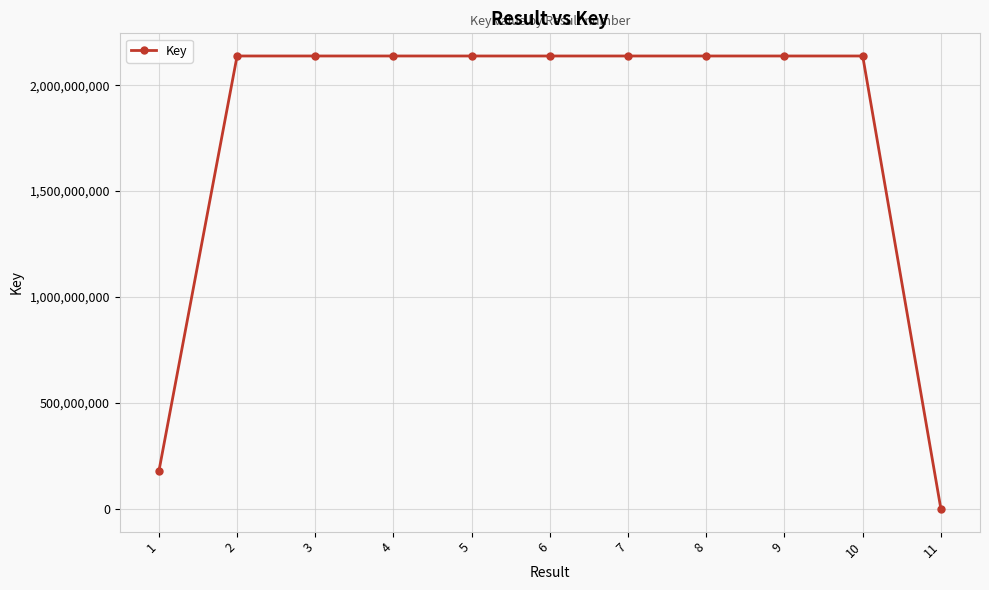

How many values are below 2137685732?

5